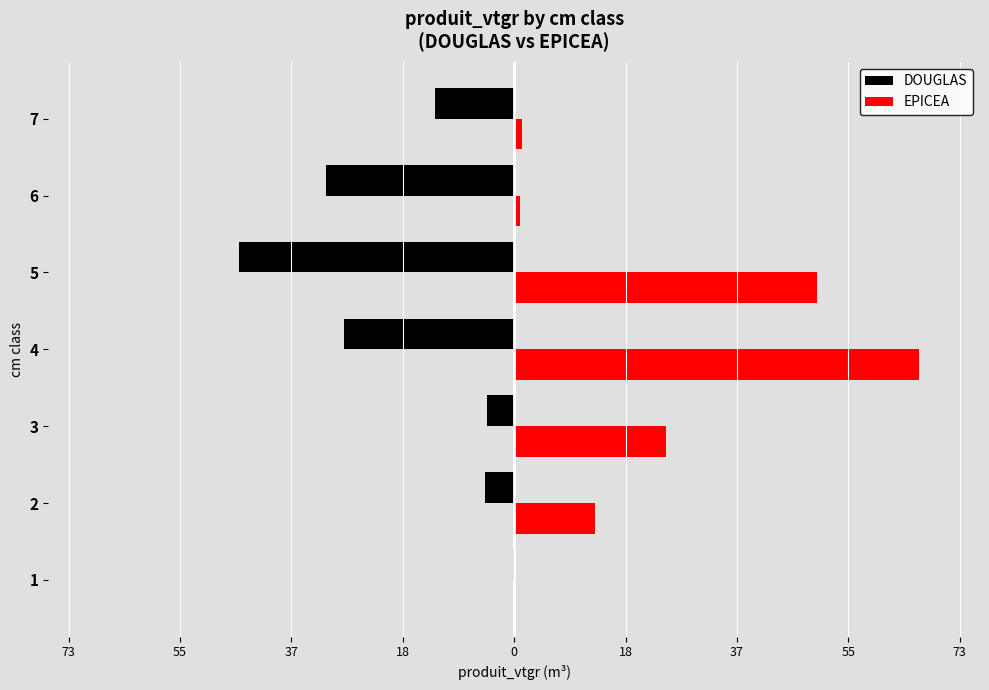

Reading left to right, transcribe all the data shown in this chart.

DOUGLAS: -0.3	-4.8	-4.4	-28.1	-45.3	-31.0	-13.1
EPICEA: 0.2	13.4	25.0	66.7	49.9	1.0	1.3